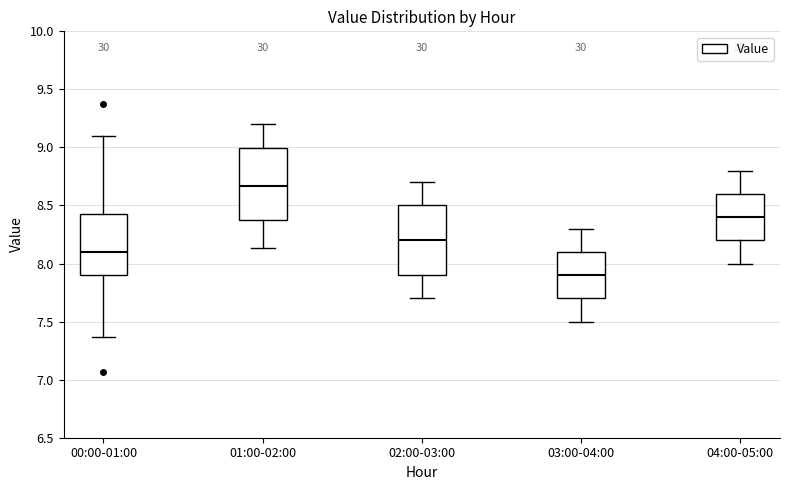

Reading left to right, read every box against the y-axis: the position of its median line, the range the box covers, and the ends of its whiskers. The values are not printed on the chart, so give them approximately, as read against the axis.

00:00-01:00: median 8.10, box 7.90 to 8.40, whiskers 7.35 to 9.10
01:00-02:00: median 8.65, box 8.40 to 9.00, whiskers 8.15 to 9.20
02:00-03:00: median 8.20, box 7.90 to 8.50, whiskers 7.70 to 8.70
03:00-04:00: median 7.90, box 7.70 to 8.10, whiskers 7.50 to 8.30
04:00-05:00: median 8.40, box 8.20 to 8.60, whiskers 8.00 to 8.80